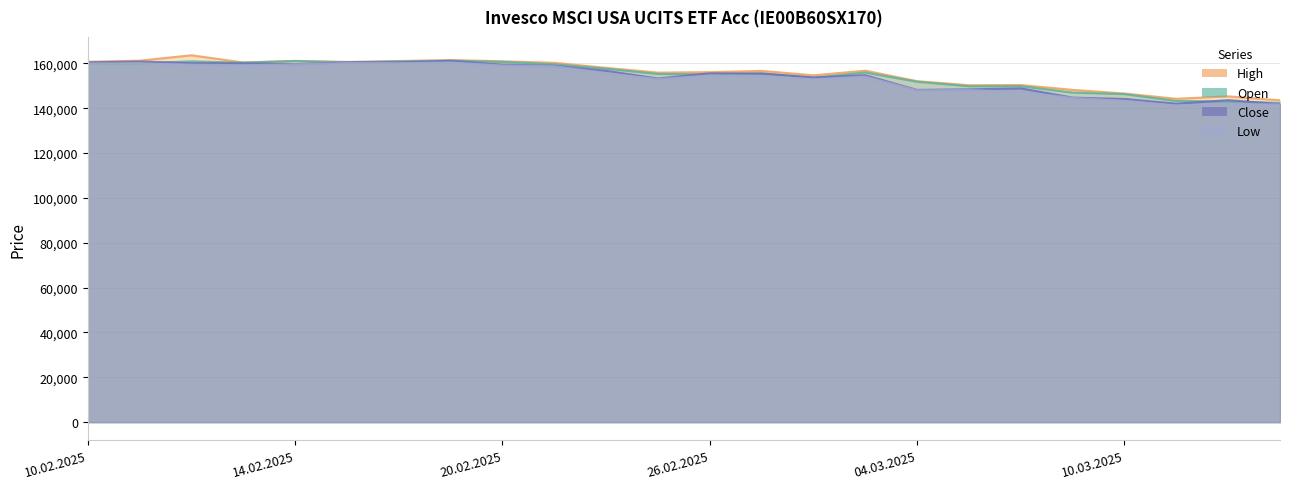

Reading right to left, list all the values displayed in this chart.

Open: 13.03.2025=142320	12.03.2025=143016	11.03.2025=143231	10.03.2025=146292	07.03.2025=146968	06.03.2025=149829	05.03.2025=149801	04.03.2025=151790	03.03.2025=155948	28.02.2025=153590	27.02.2025=155557	26.02.2025=155097	25.02.2025=155286	24.02.2025=157614	21.02.2025=159584	20.02.2025=160675	19.02.2025=161164	18.02.2025=160893	17.02.2025=160424	14.02.2025=161062	13.02.2025=160306	12.02.2025=160882	11.02.2025=160033	10.02.2025=159997
High: 13.03.2025=143508	12.03.2025=145301	11.03.2025=144200	10.03.2025=146562	07.03.2025=148177	06.03.2025=150335	05.03.2025=150261	04.03.2025=152080	03.03.2025=156746	28.02.2025=154661	27.02.2025=156648	26.02.2025=156088	25.02.2025=155872	24.02.2025=157994	21.02.2025=160256	20.02.2025=160932	19.02.2025=161493	18.02.2025=161040	17.02.2025=160656	14.02.2025=161097	13.02.2025=160399	12.02.2025=163610	11.02.2025=161196	10.02.2025=160723
Low: 13.03.2025=141687	12.03.2025=141825	11.03.2025=141222	10.03.2025=143300	07.03.2025=144588	06.03.2025=147272	05.03.2025=148100	04.03.2025=147967	03.03.2025=154081	28.02.2025=152886	27.02.2025=154373	26.02.2025=154581	25.02.2025=152968	24.02.2025=155650	21.02.2025=158697	20.02.2025=159033	19.02.2025=160368	18.02.2025=160074	17.02.2025=160105	14.02.2025=159524	13.02.2025=159144	12.02.2025=159409	11.02.2025=160033	10.02.2025=159914
Close: 13.03.2025=141862	12.03.2025=143580	11.03.2025=142019	10.03.2025=144127	07.03.2025=144721	06.03.2025=148854	05.03.2025=148407	04.03.2025=148156	03.03.2025=154703	28.02.2025=153717	27.02.2025=155447	26.02.2025=155549	25.02.2025=153259	24.02.2025=156665	21.02.2025=158924	20.02.2025=159424	19.02.2025=161140	18.02.2025=160472	17.02.2025=160449	14.02.2025=159644	13.02.2025=159995	12.02.2025=160053	11.02.2025=160821	10.02.2025=160461